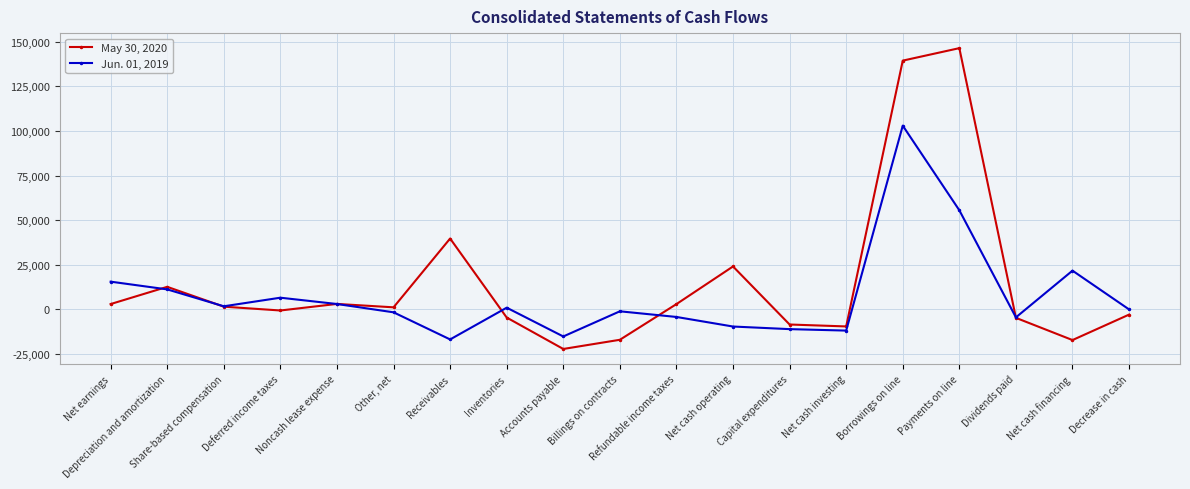

Which series has the largest range (max minus min)?

May 30, 2020